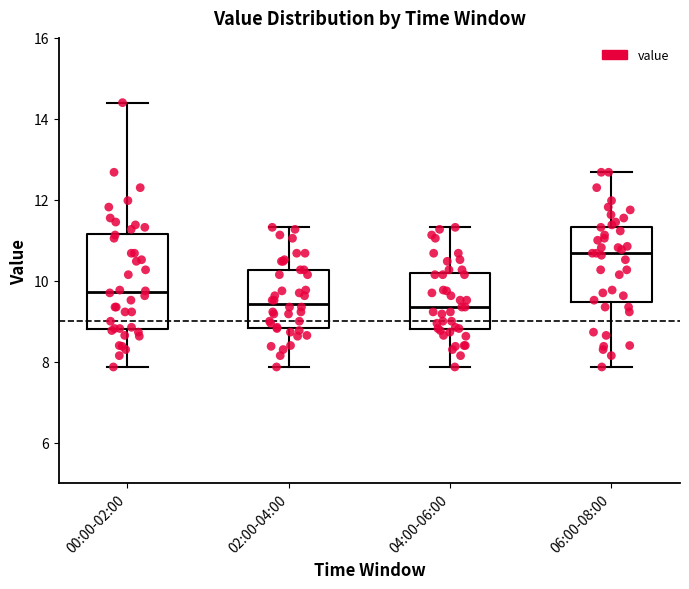

Reading left to right, read every box against the y-axis: the position of its median line, the range the box covers, and the ends of its whiskers. The values are not printed on the chart, so give them approximately, as read against the axis.

00:00-02:00: median 9.8, box 8.8 to 11.2, whiskers 7.8 to 14.4
02:00-04:00: median 9.4, box 8.8 to 10.2, whiskers 7.8 to 11.4
04:00-06:00: median 9.4, box 8.8 to 10.2, whiskers 7.8 to 11.4
06:00-08:00: median 10.6, box 9.4 to 11.4, whiskers 7.8 to 12.6